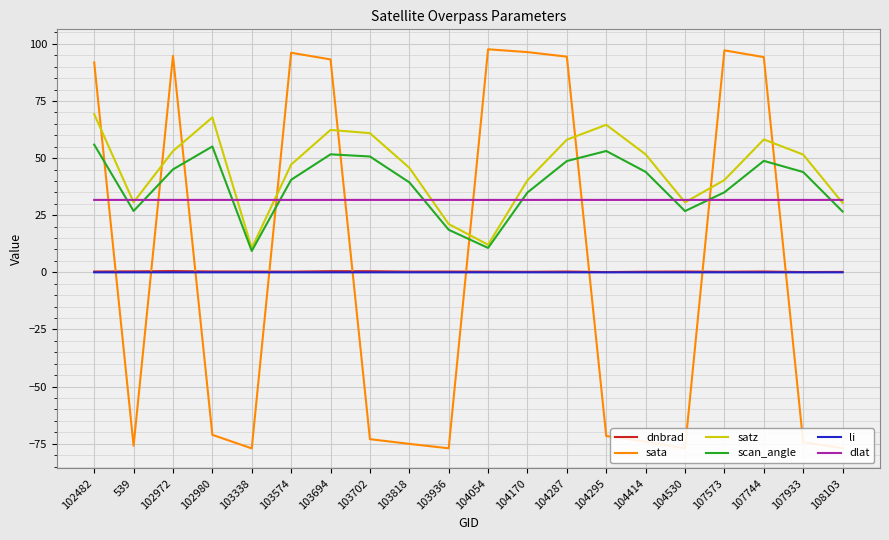

Which series has the widest spread of values?

sata